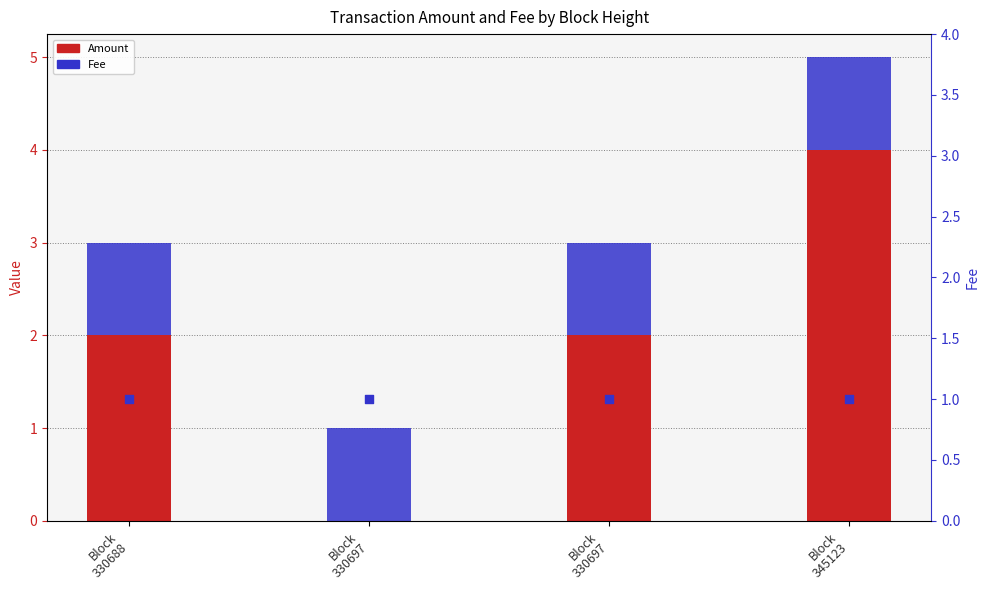

Which series reaches the minimum Y coordinate?

Amount